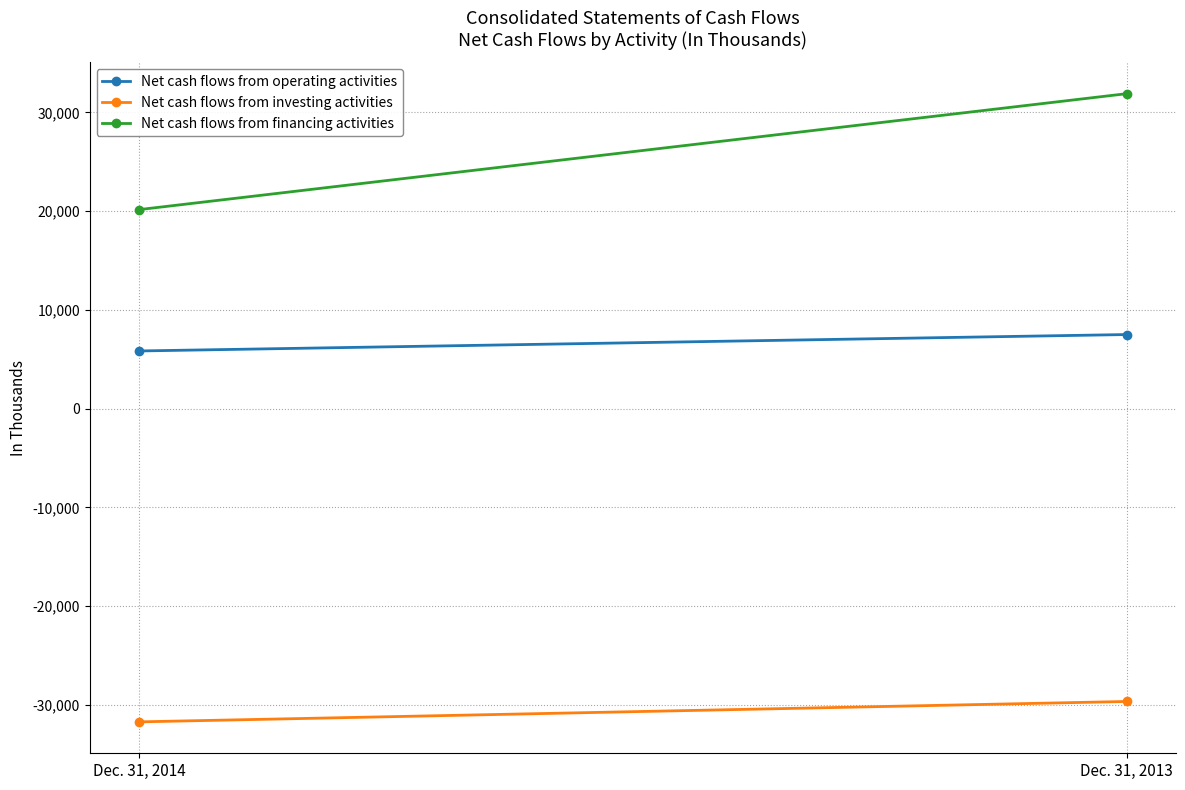

Rank the series at Dec. 31, 2014 from highest to lowest value.

Net cash flows from financing activities, Net cash flows from operating activities, Net cash flows from investing activities